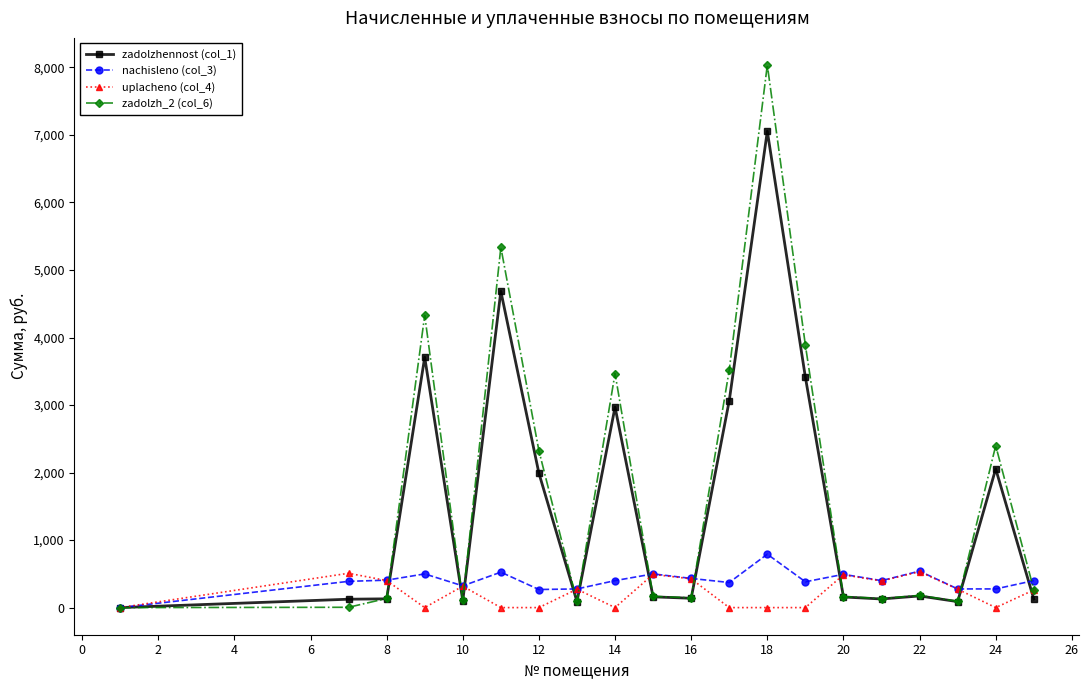

How many data points in uplacheno (col_4) are above 272?

10